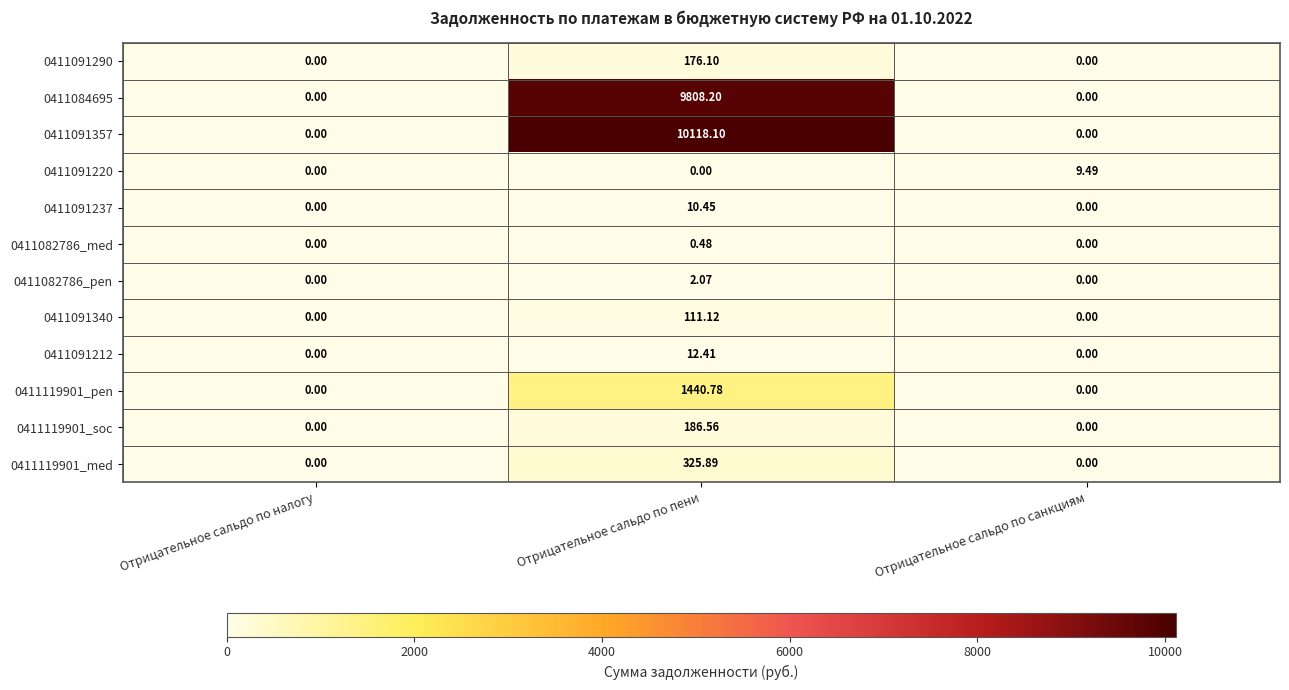

Is the value of 0411091220 at Отрицательное сальдо по санкциям greater than the value of 0411091340 at Отрицательное сальдо по санкциям?

Yes